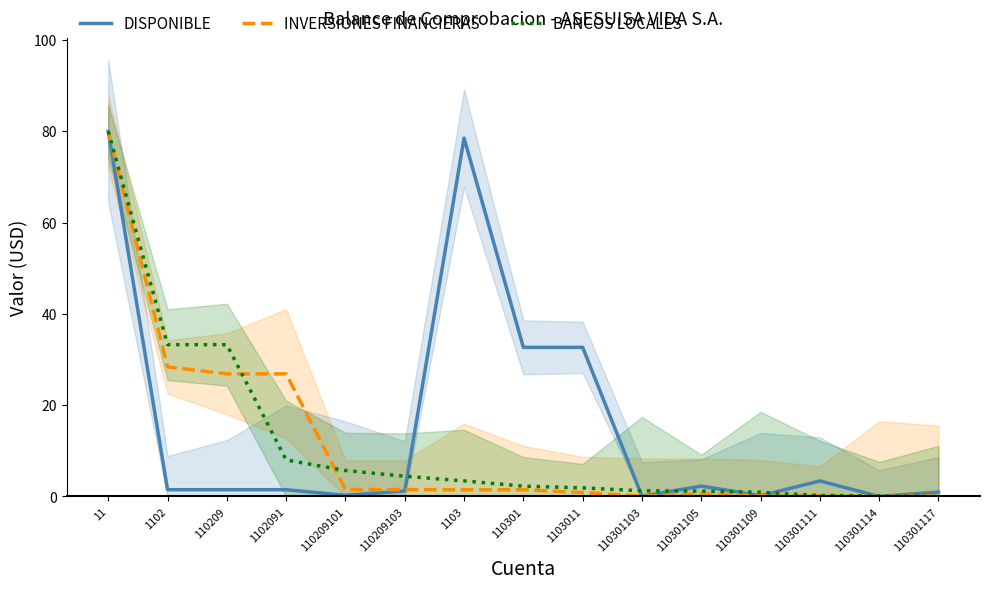

Reading left to right, extract all data points from this chart.

DISPONIBLE: 11=80.0	1102=1.5	110209=1.5	1102091=1.5	110209101=0.3	110209103=1.2	1103=78.5	110301=32.7	1103011=32.7	110301103=0.0	110301105=2.3	110301109=0.2	110301111=3.4	110301114=0.0	110301117=1.0
INVERSIONES FINANCIERAS: 11=80.0	1102=28.4	110209=26.9	1102091=26.9	110209101=1.5	110209103=1.5	1103=1.5	110301=1.5	1103011=0.9	110301103=0.1	110301105=0.5	110301109=0.2	110301111=0.1	110301114=0.0	110301117=0.2
BANCOS LOCALES: 11=80.0	1102=33.3	110209=33.3	1102091=8.0	110209101=5.7	110209103=4.4	1103=3.4	110301=2.3	1103011=1.9	110301103=1.2	110301105=1.2	110301109=0.9	110301111=0.2	110301114=0.1	110301117=0.0